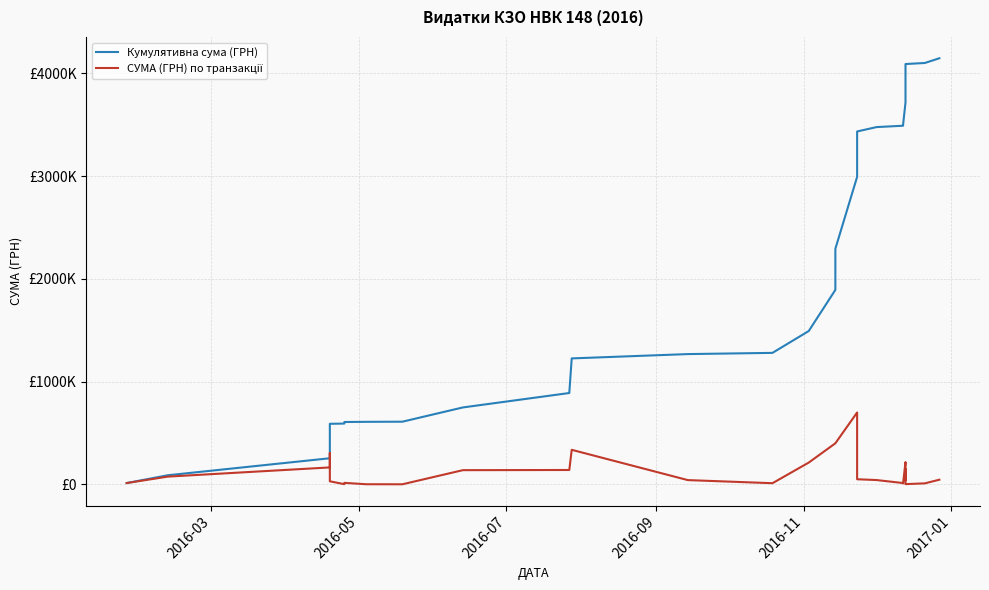

How many data points in СУМА (ГРН) по транзакції are less than 45941?

16